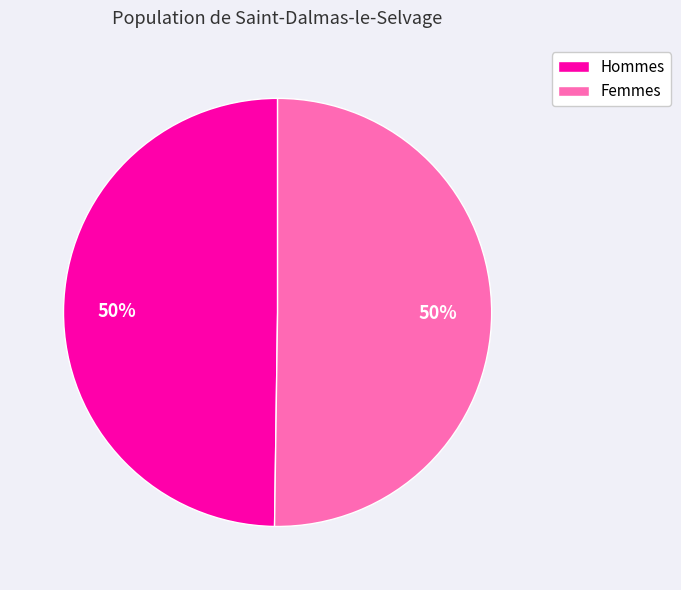

What is the ratio of the value at Hommes to the value at Femmes?

1.0